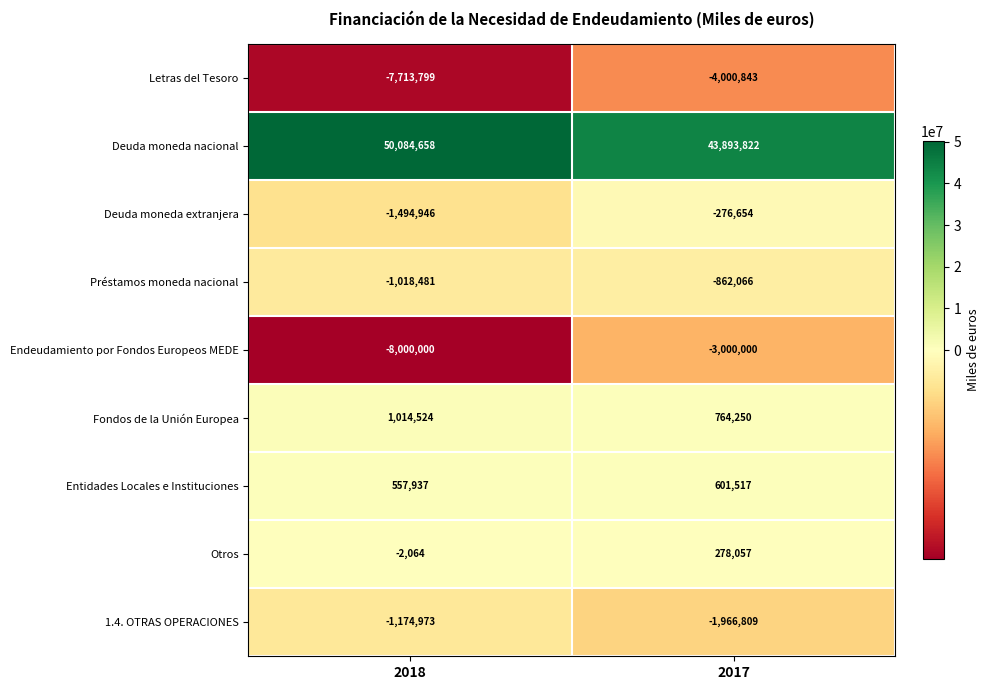

What is the difference between the highest and lowest values at 2017?

47894665